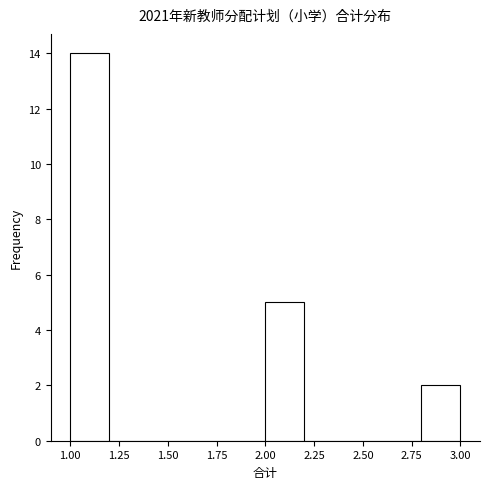

How tall is the bar that spans 2.0 to 2.2 on the x-axis? The values are not printed on the chart, so give them approximately, as read against the axis.

5